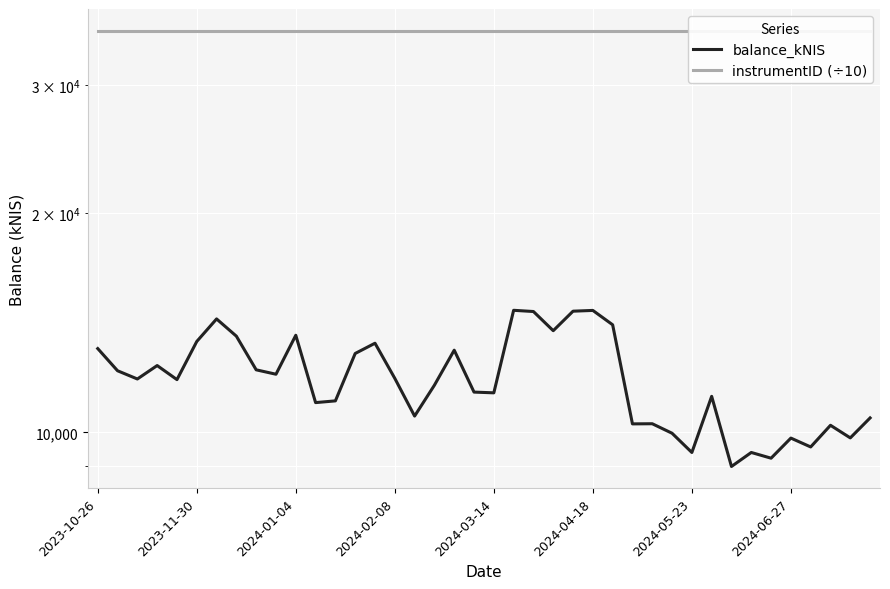

Is it true that instrumentID (÷10) equals 35658.0 at 2024-02-08?

True